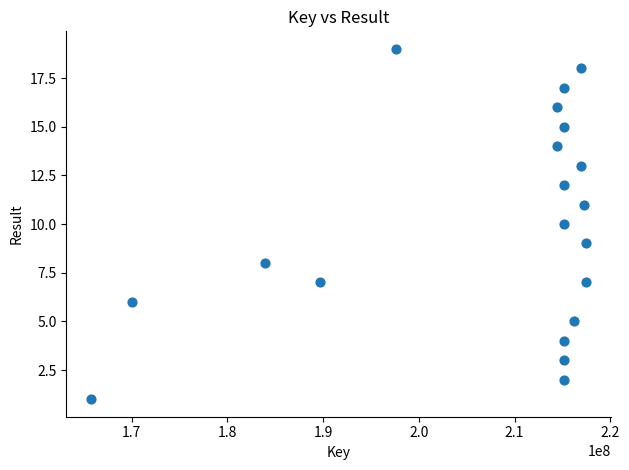

What is the range of X values (max minus min)?

51693377